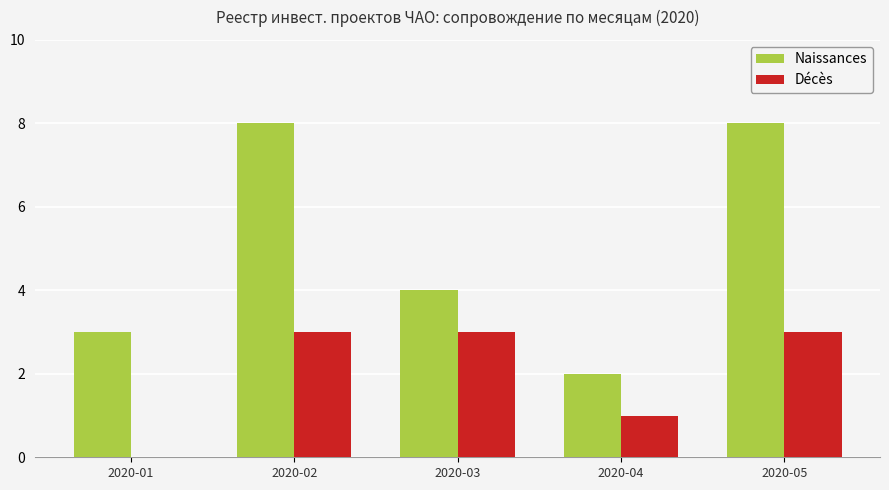

Is it true that Décès equals 1 at 2020-03?

False